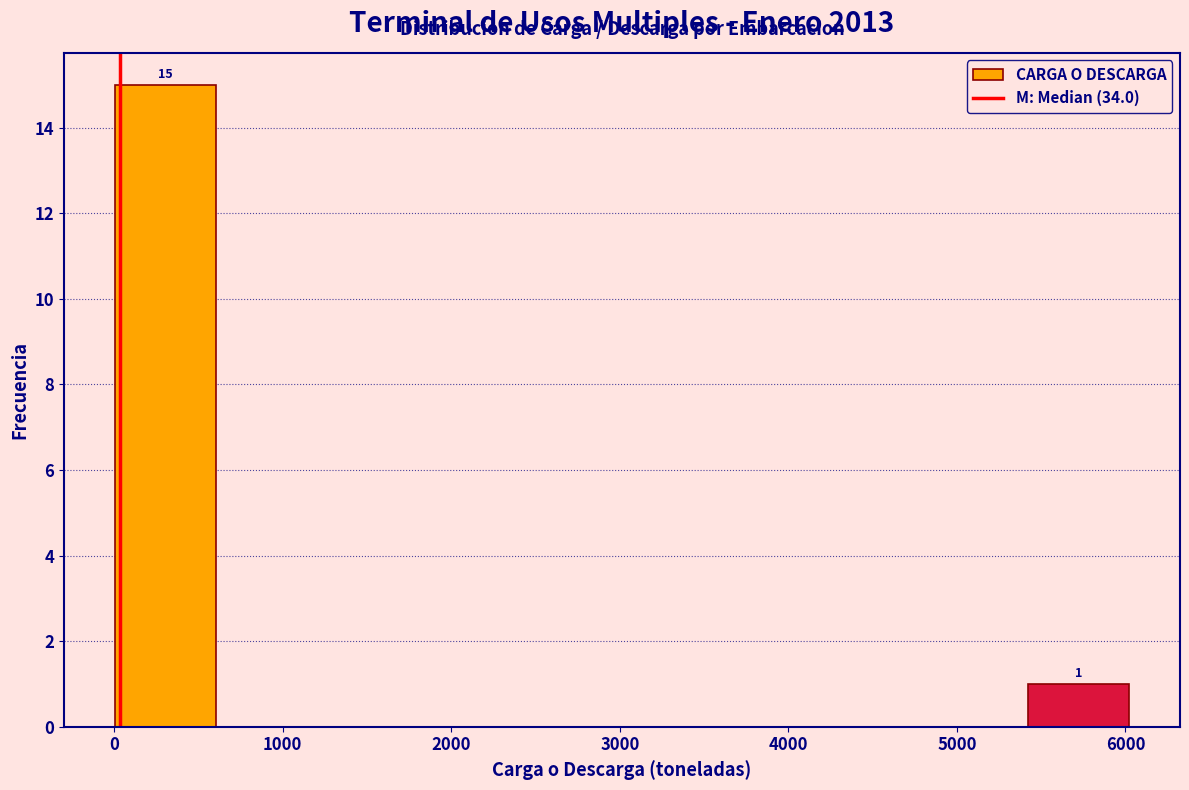

Over which range of the x-axis is the bar tallest?

0 to 600